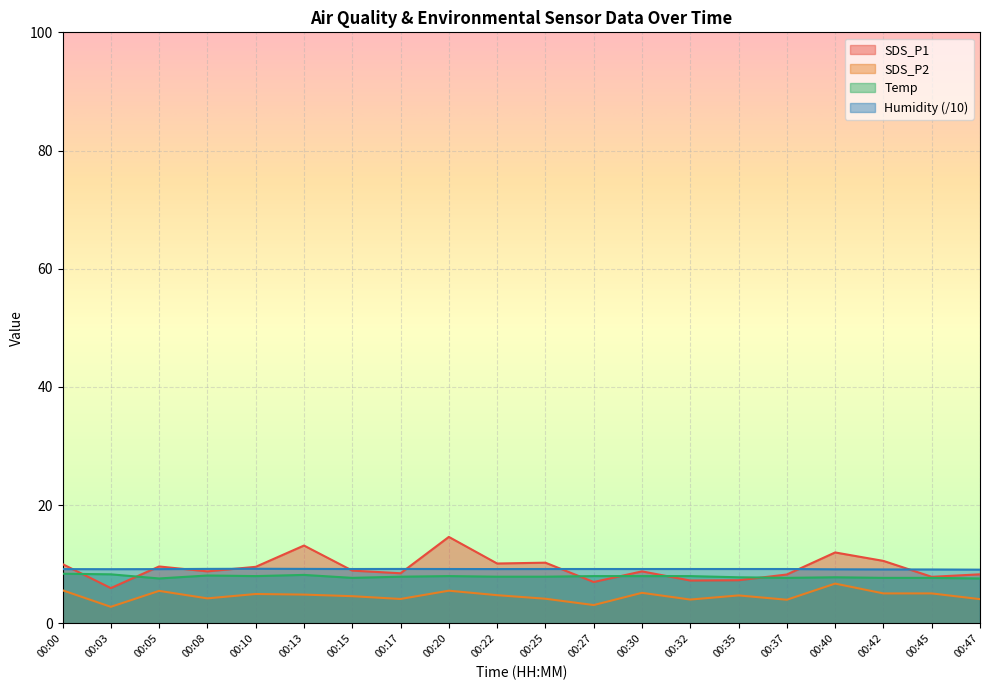

True or false: SDS_P2 and SDS_P1 intersect in this chart.

False